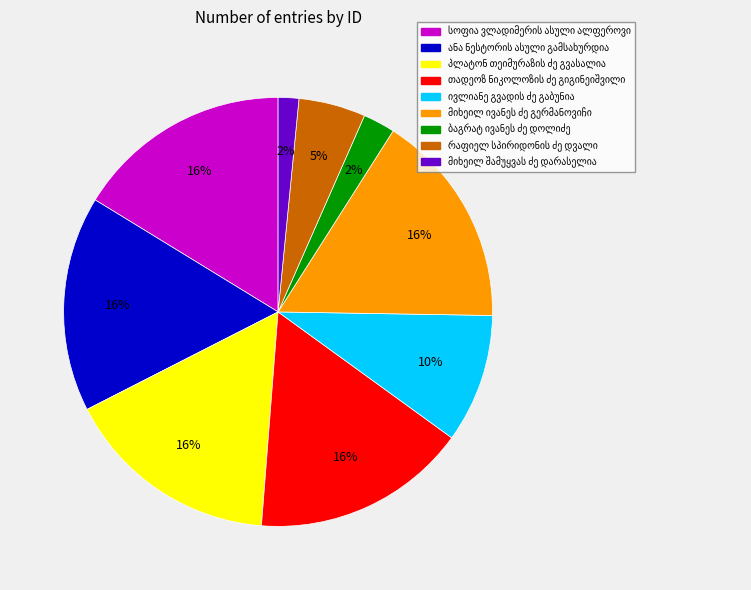

Is there any slice that represents more than half of the pie?

No